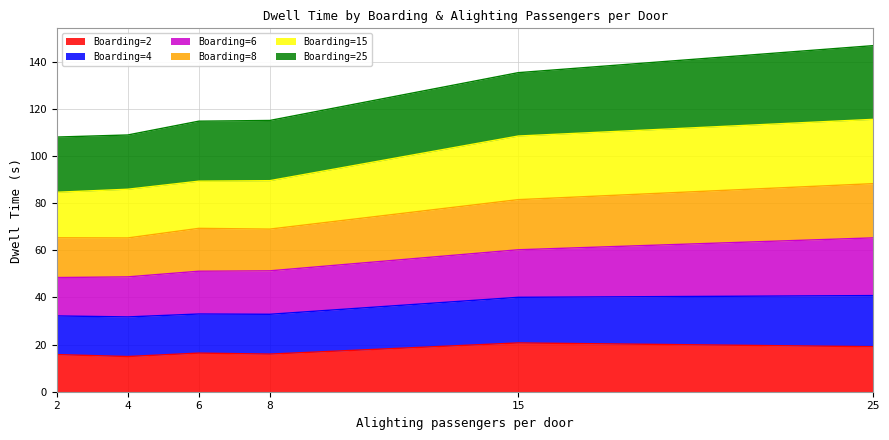

What is the lowest value of the Boarding=2 series?

14.9